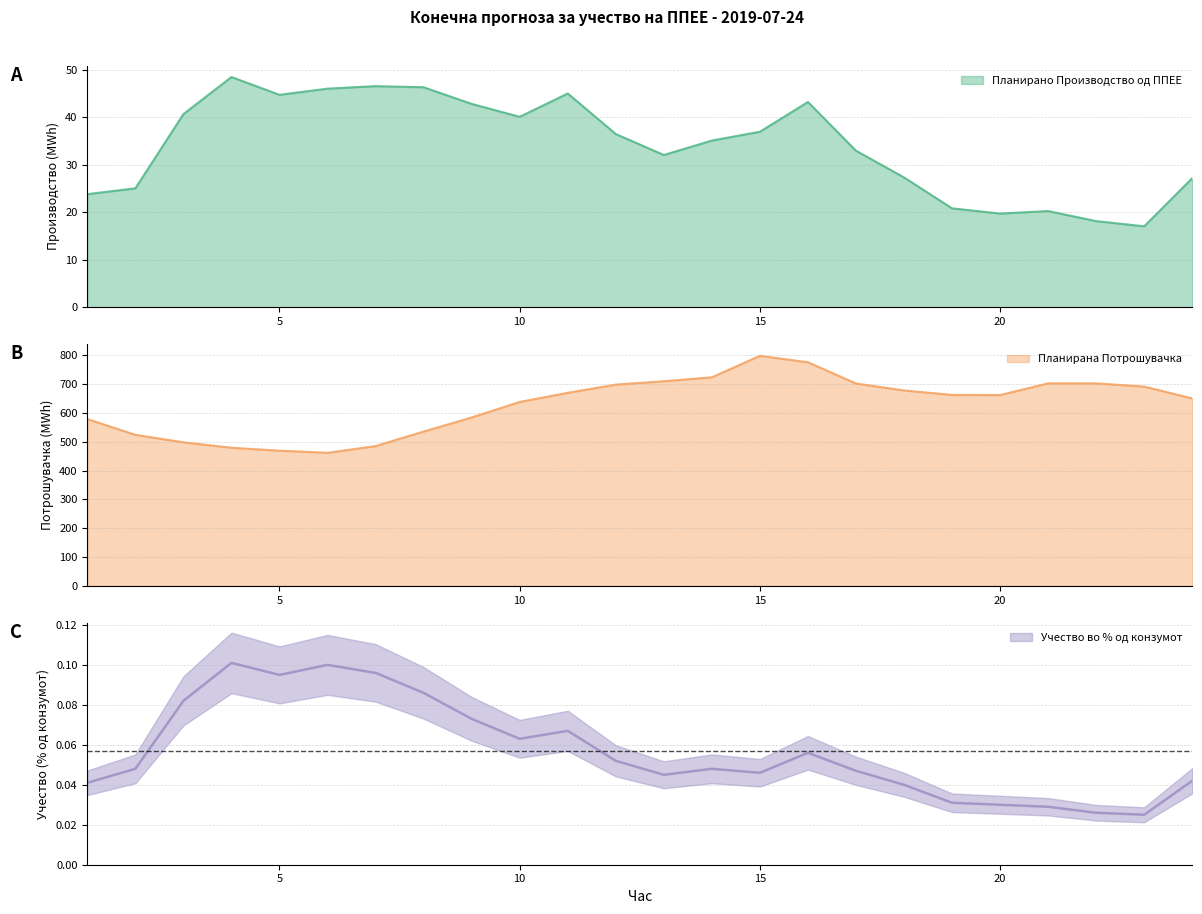

True or false: Планирано Производство од ППЕЕ and Учество во % од конзумот intersect in this chart.

False